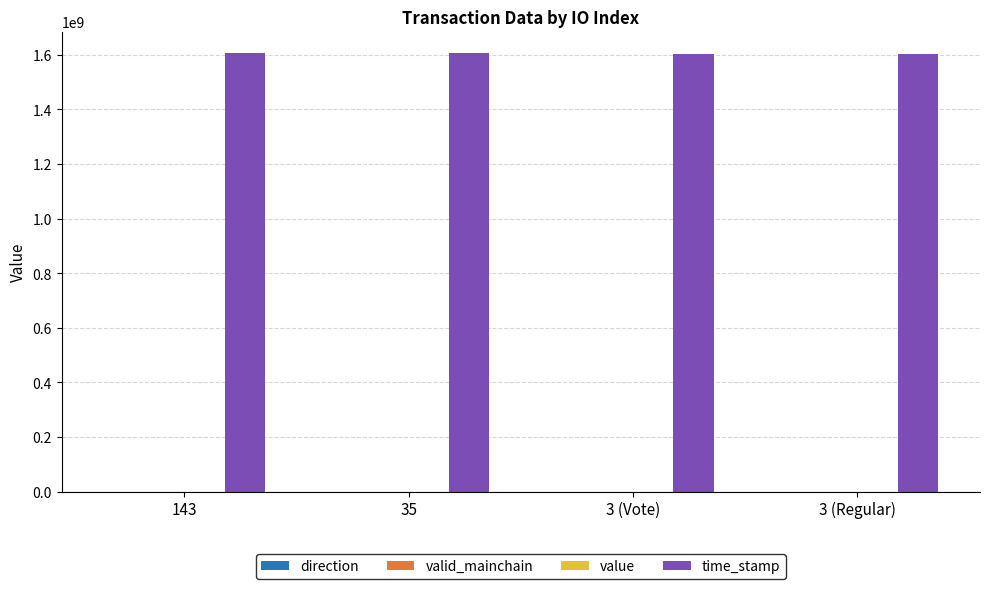

Which series has the largest total across all categories?

time_stamp